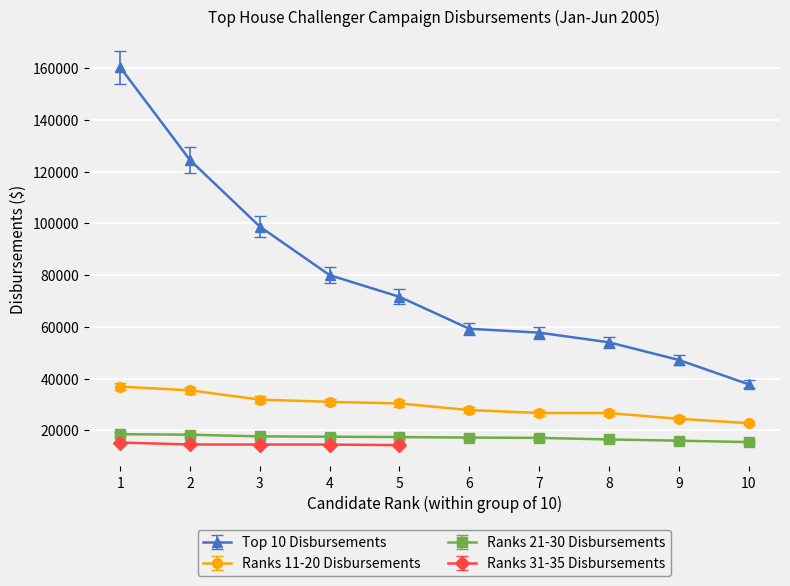

At which category is the sum across all series the highest?

1